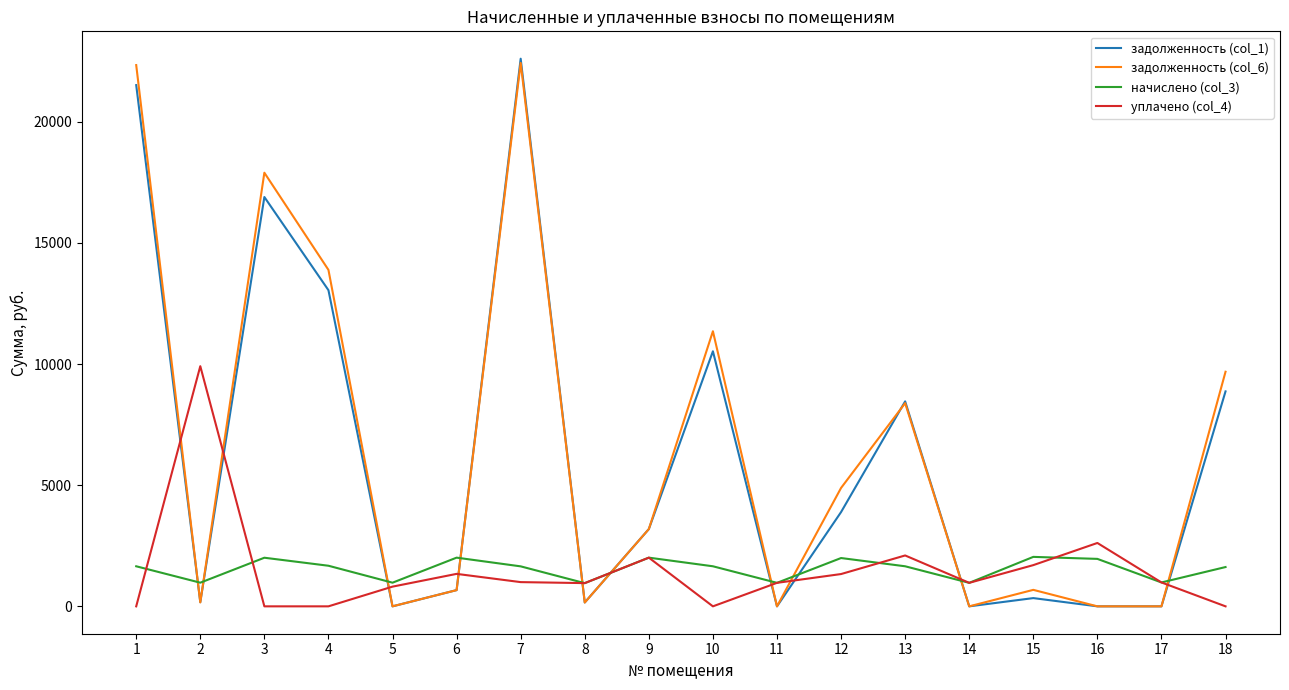

The value of уплачено (col_4) at 3 is 0.0. True or false?

True